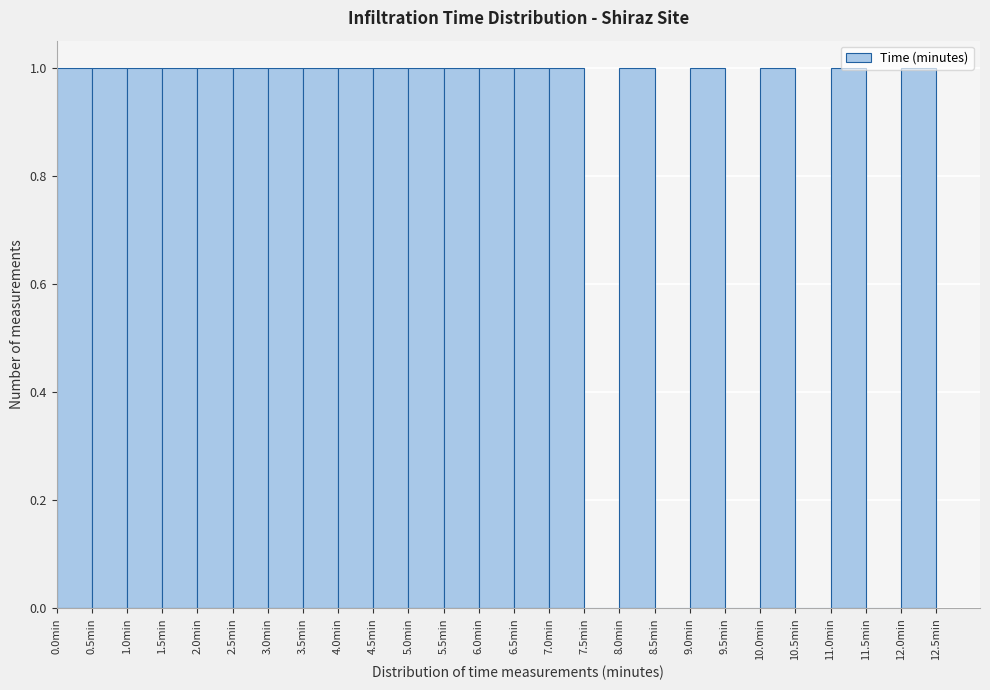

What is the height of the bar covering 0.0 to 0.5 on the x-axis? The values are not printed on the chart, so give them approximately, as read against the axis.

1